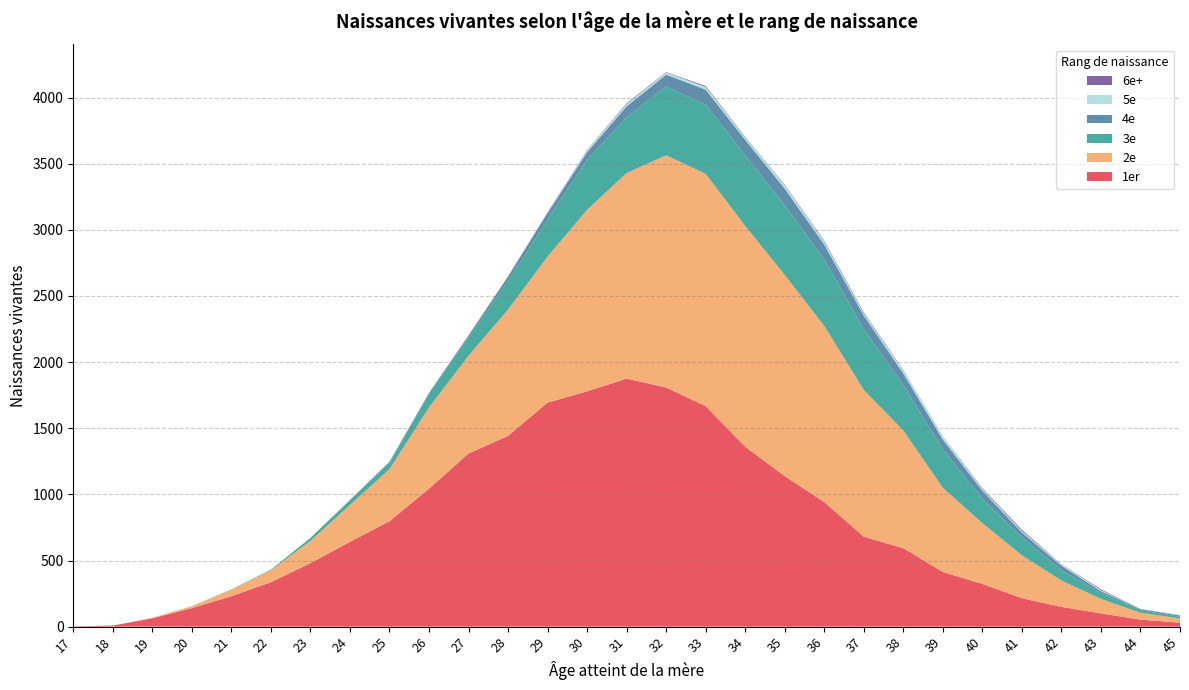

Reading left to right, list all the values displayed in this chart.

1er: 2	8	63	140	230	336	480	641	797	1043	1309	1442	1694	1779	1875	1808	1667	1360	1138	942	680	593	413	323	215	149	100	53	30
2e: 0	0	4	15	50	90	169	279	394	614	740	955	1104	1373	1555	1756	1756	1670	1521	1332	1109	890	636	460	324	200	110	52	32
3e: 0	0	0	0	2	5	22	36	47	102	134	217	280	377	422	520	523	535	526	503	459	343	289	183	137	78	44	19	13
4e: 0	0	0	0	0	0	0	2	9	8	18	34	51	59	82	90	114	116	126	112	104	88	77	62	36	34	14	9	9
5e: 0	0	0	0	0	0	0	0	2	1	2	4	7	13	17	16	21	18	25	23	15	21	22	12	11	9	8	1	3
6e+: 0	0	0	0	0	0	0	0	0	0	1	0	1	3	6	3	7	4	4	6	8	4	2	6	9	2	6	0	1